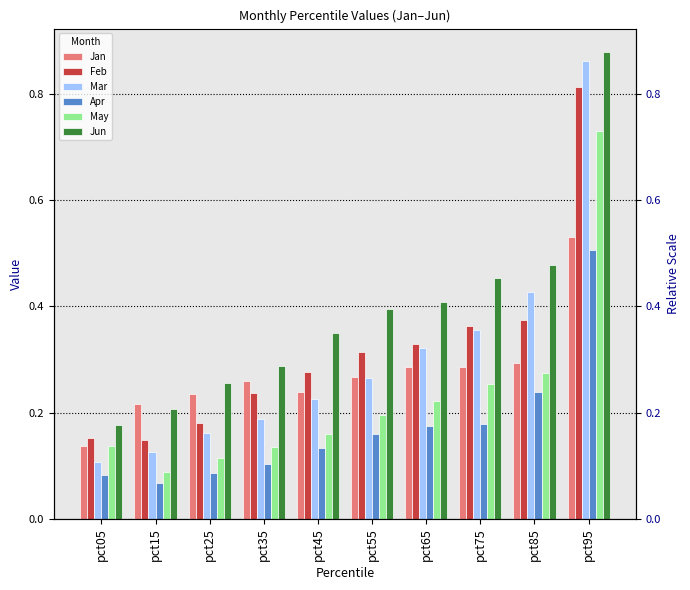

What is the maximum value shown in the chart?

0.9